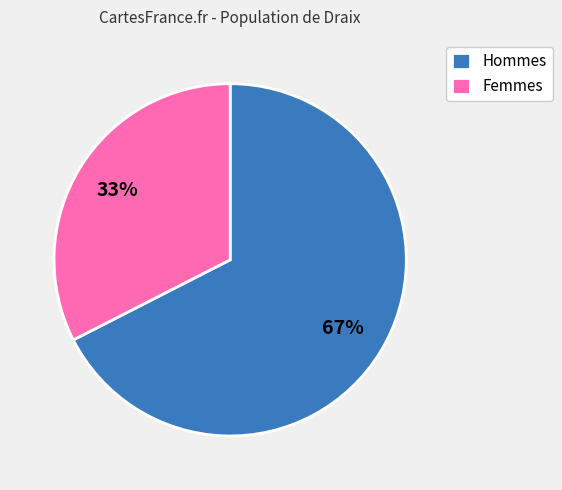

How many segments does this pie chart have?

2